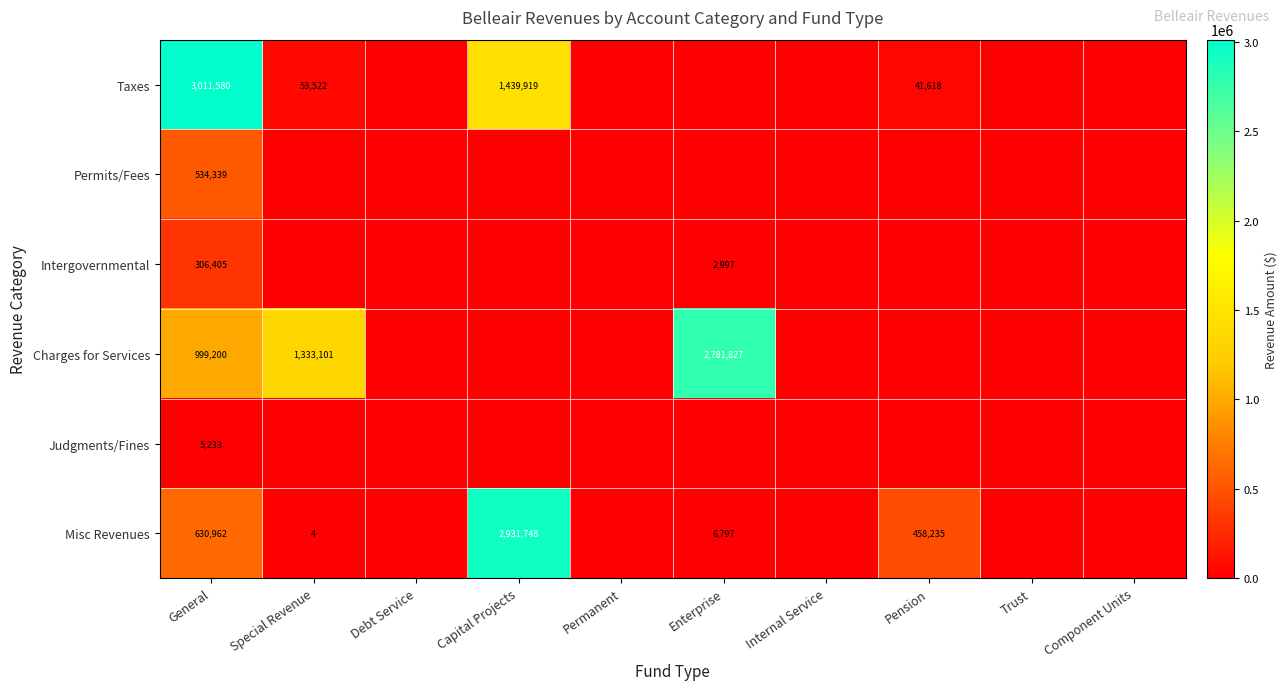

The Taxes series shows 3011580 at General. True or false?

True